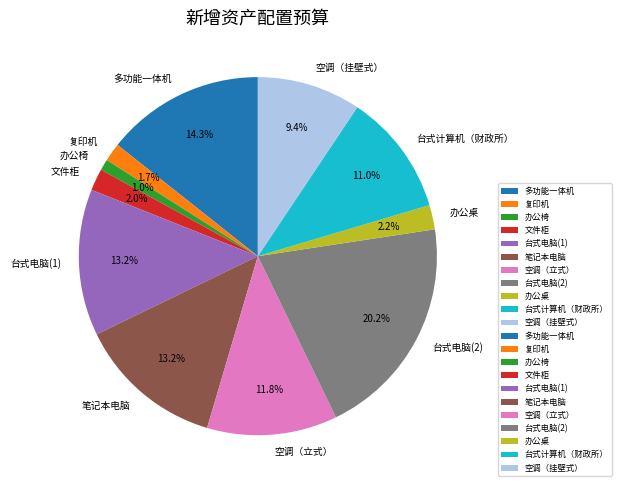

Between 文件柜 and 多功能一体机, which is larger?

多功能一体机